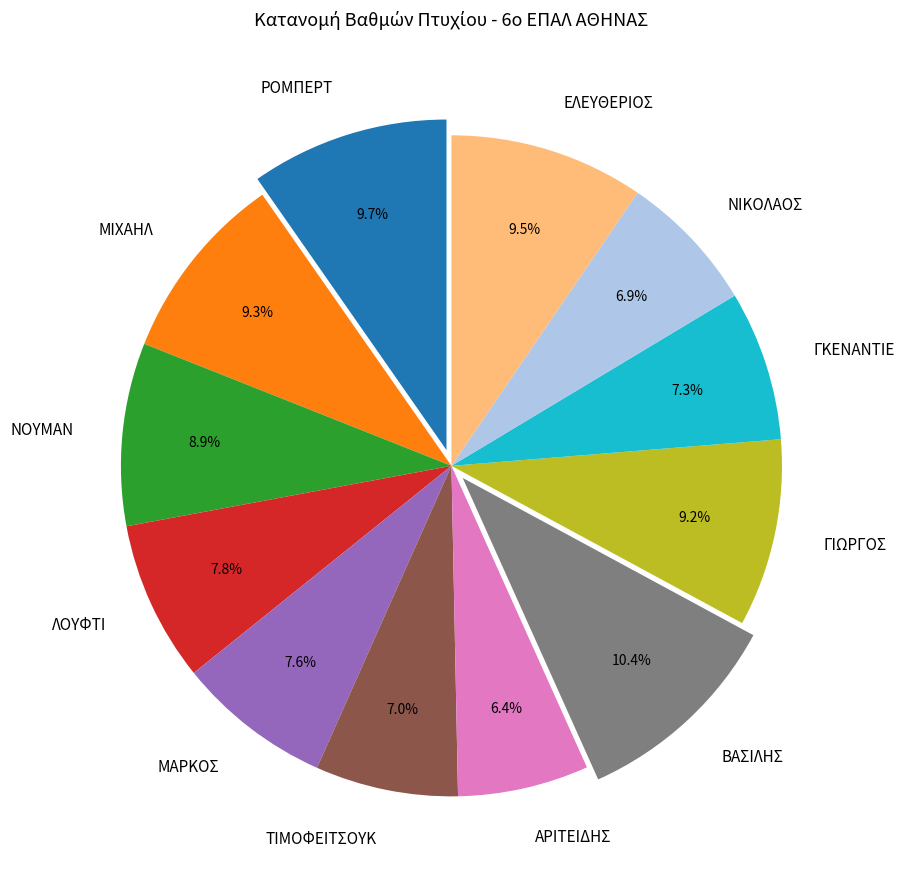

How much of the chart is everything except ΝΙΚΟΛΑΟΣ?

93.1%